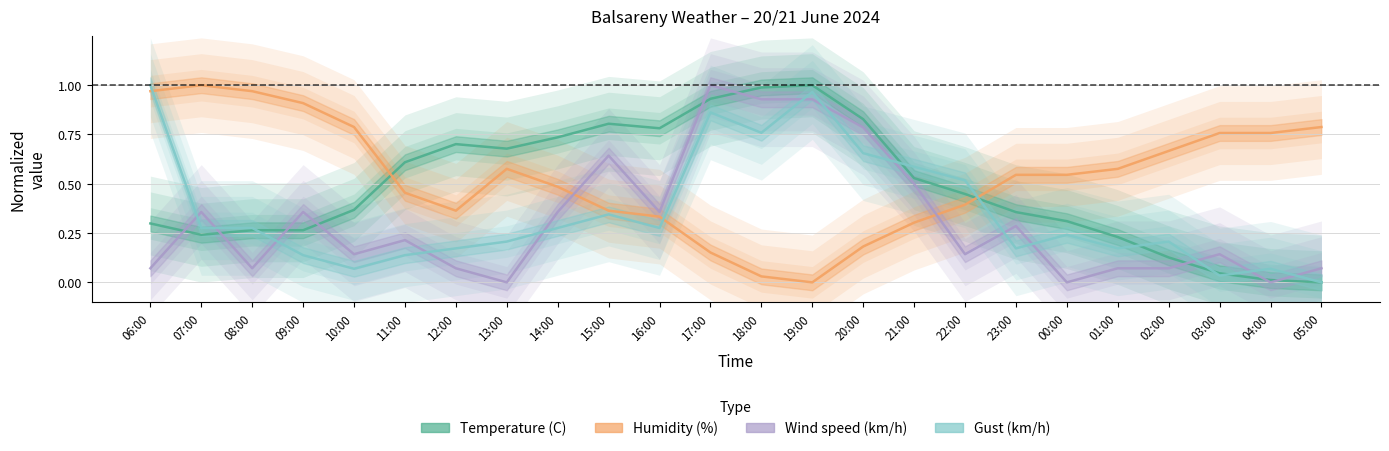

Between 13:00 and 01:00, which is larger?

13:00